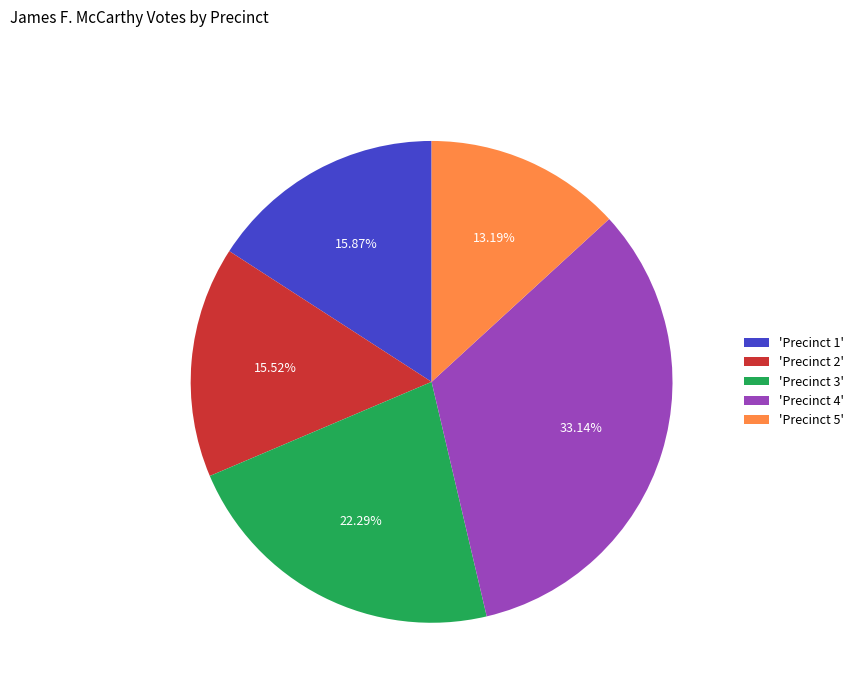

Combined, do 'Precinct 1' and 'Precinct 4' account for over 50%?

No